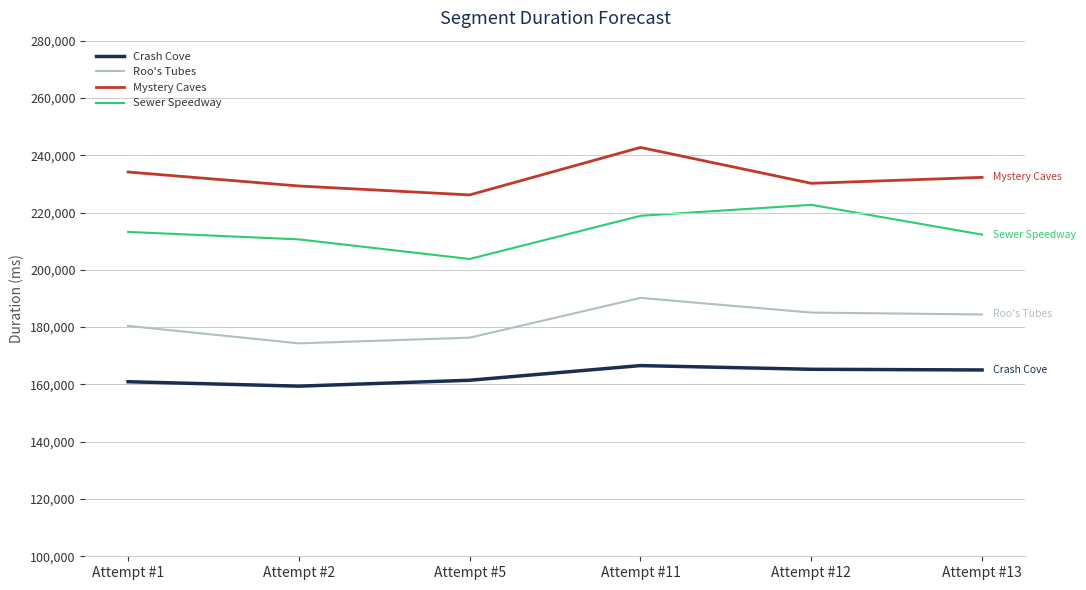

What is the sum of all Roo's Tubes values?

1090759